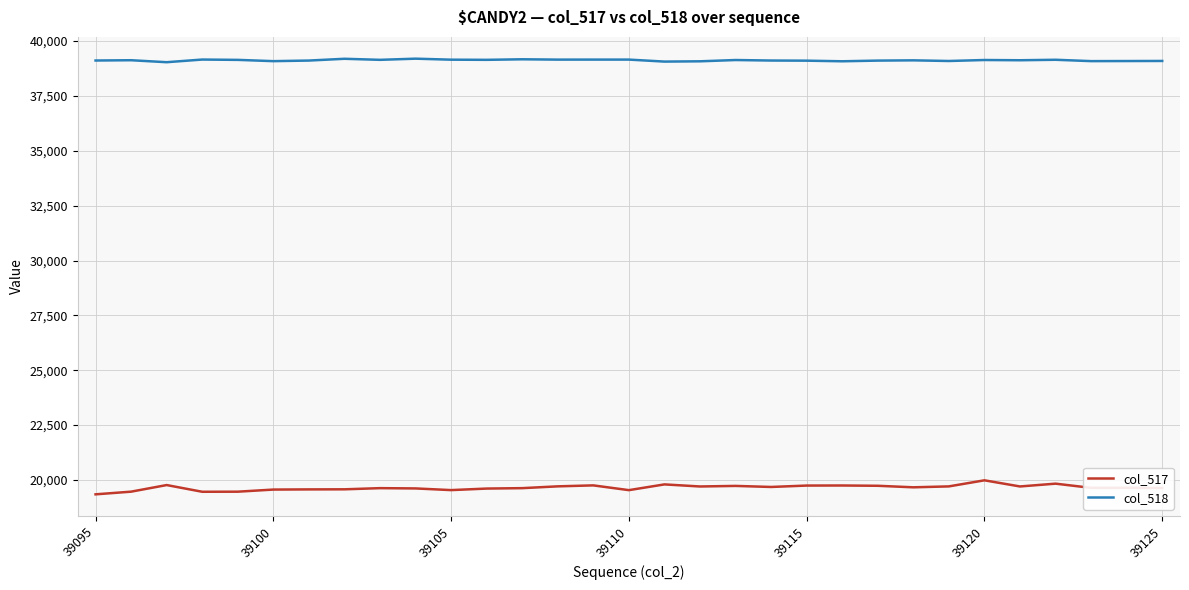

True or false: col_518 and col_517 cross at least once.

False